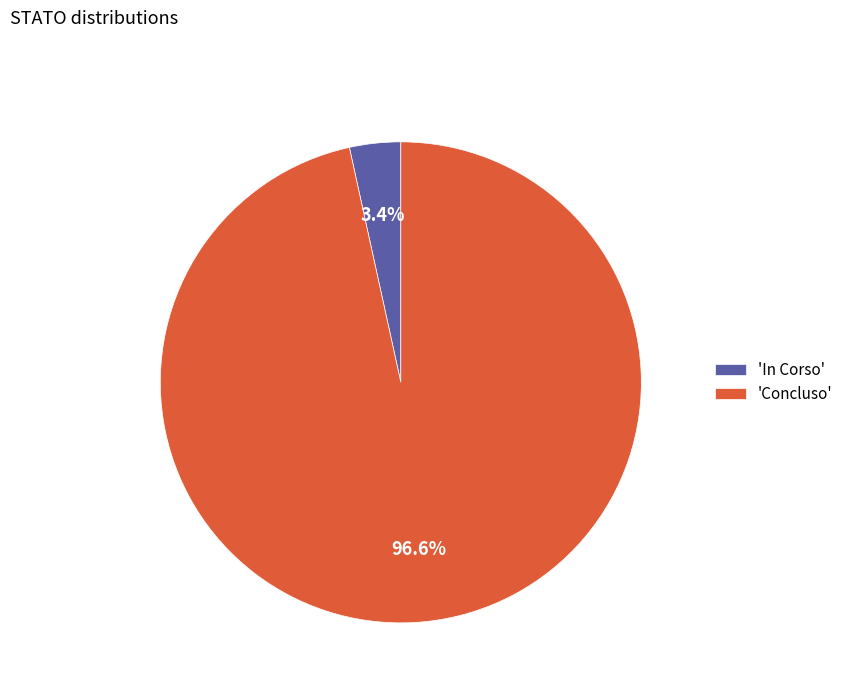

What is the largest slice in the pie chart?

'Concluso'